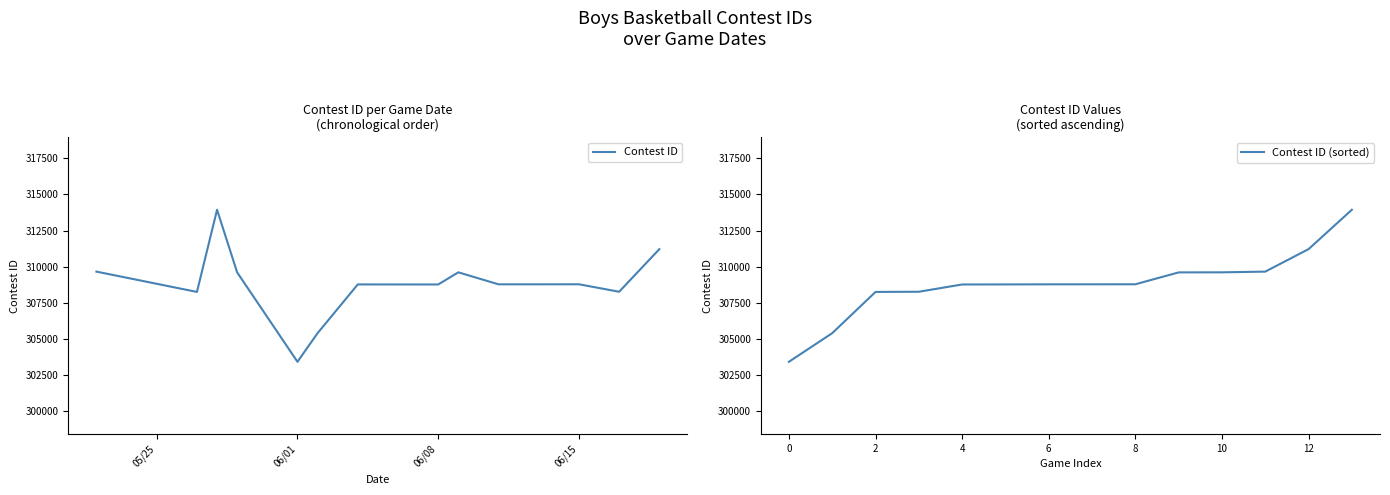

What is the approximate value of Contest ID (sorted) at 0, to the nearest 50?

303450